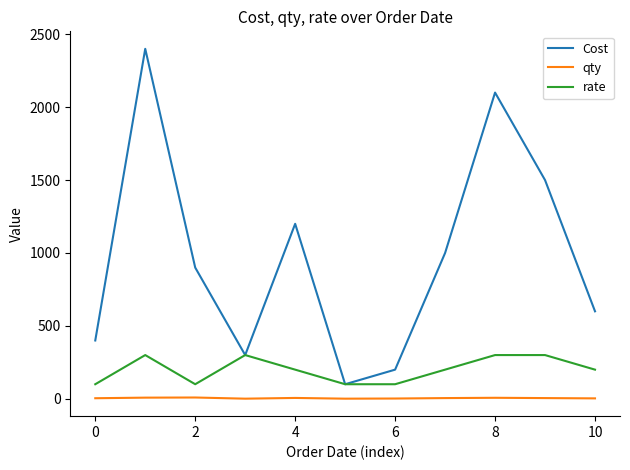

Which series has the largest total across all categories?

Cost